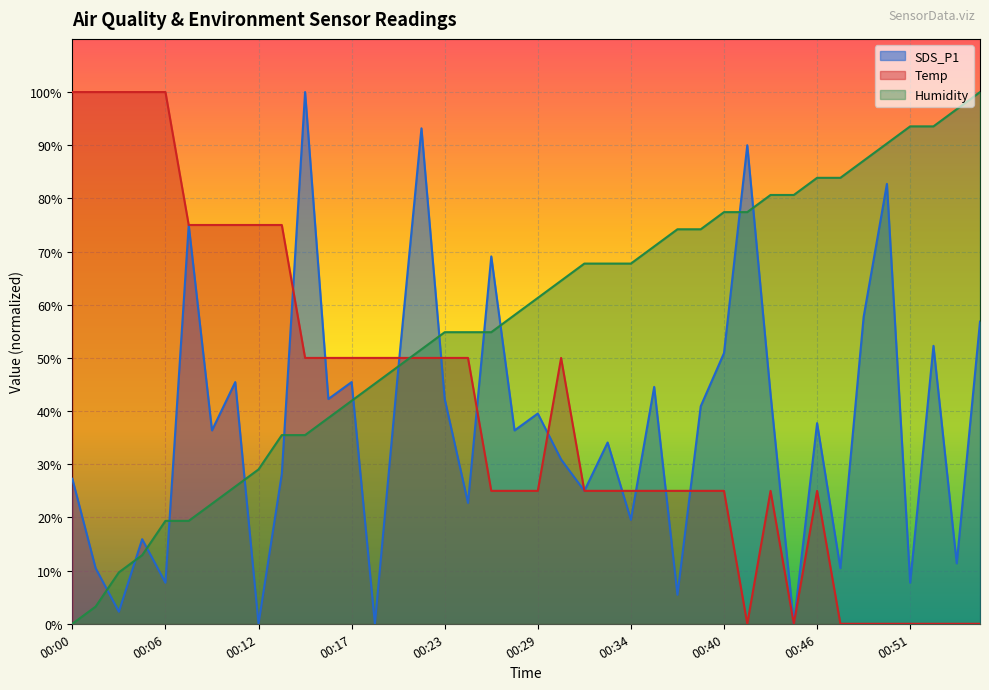

True or false: Temp has a value of -48.0 at 00:54.

False